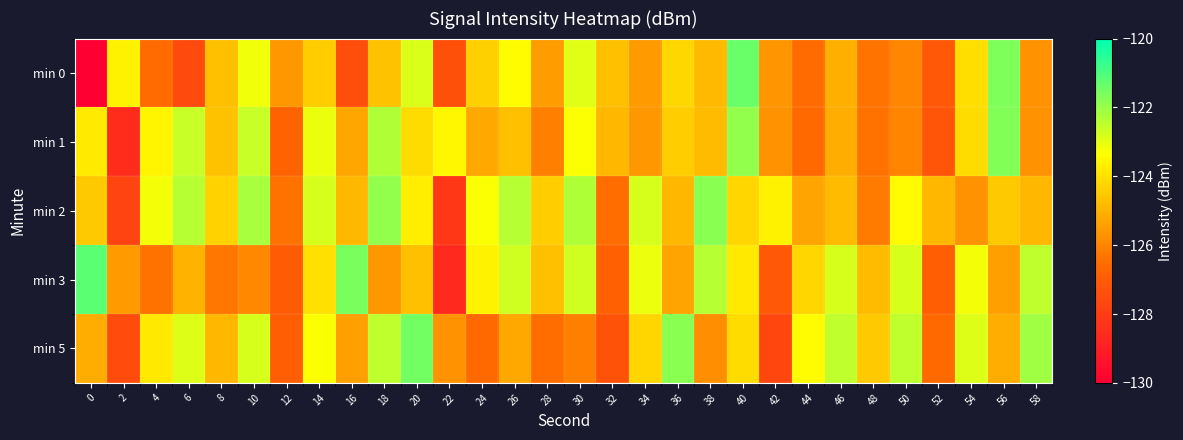

Which has a higher value, 16 or 46?

46